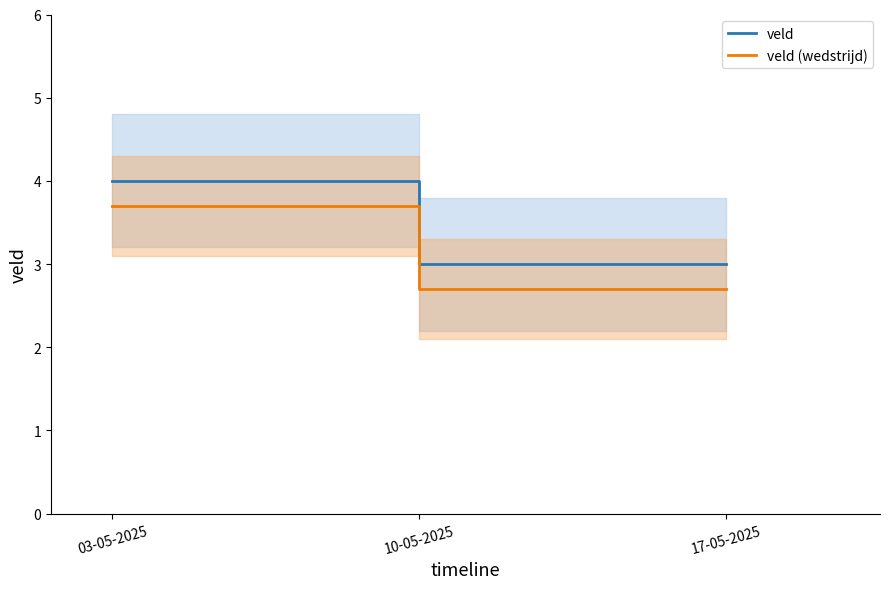

List the series in order of their overall mean, highest first.

veld, veld (wedstrijd)